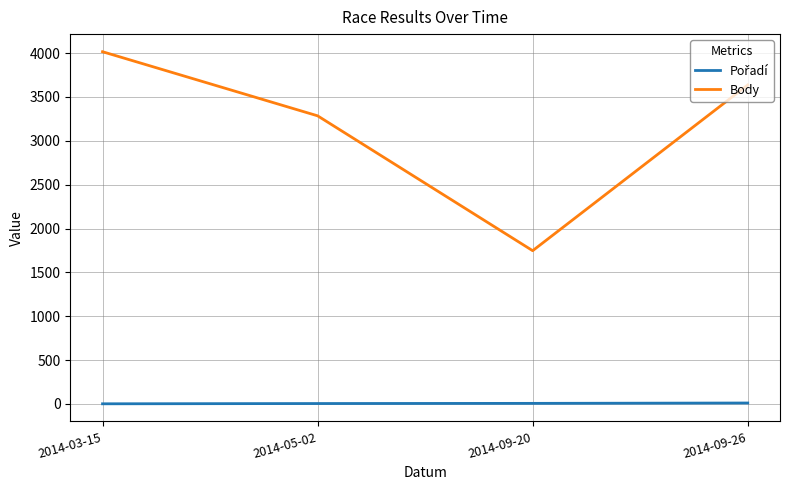

List the labels in order of Body value, largest first.

2014-03-15, 2014-09-26, 2014-05-02, 2014-09-20